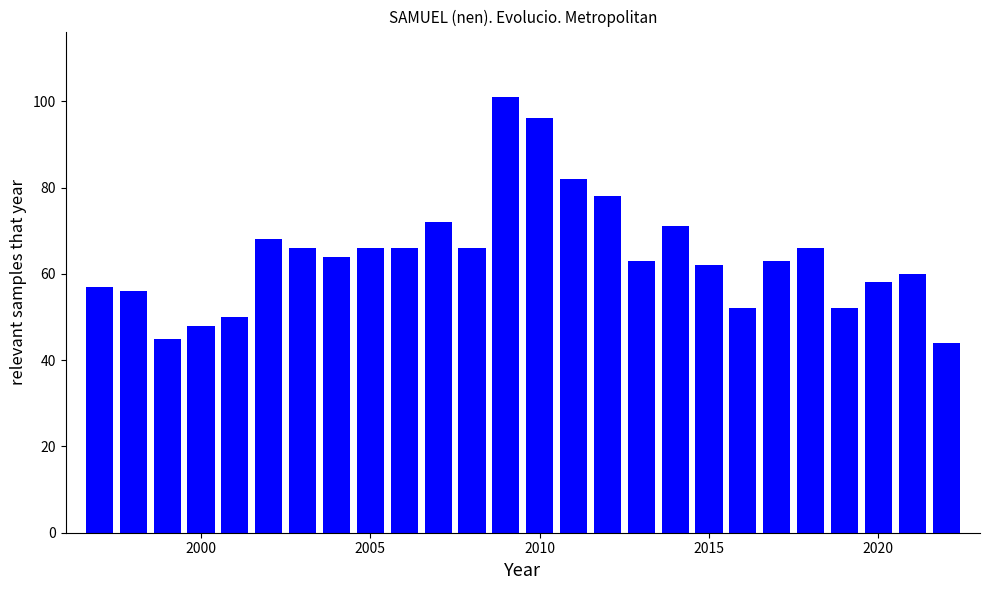

What is the smallest value displayed?

44